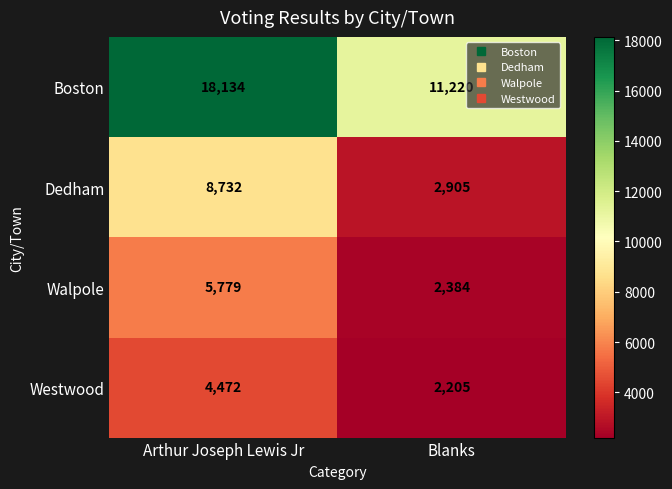

Between Arthur Joseph Lewis Jr and Blanks, which series saw the biggest shift?

Boston